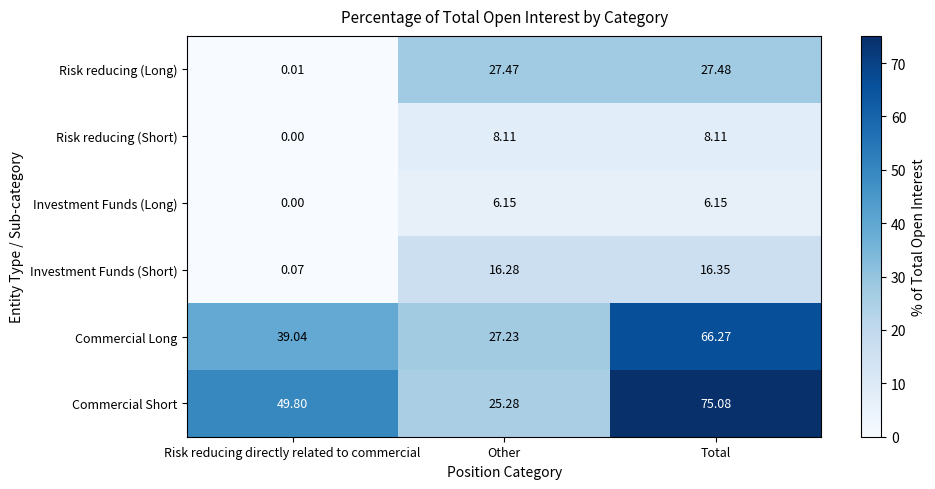

What is the spread (max minus min) of values at Other?

21.3